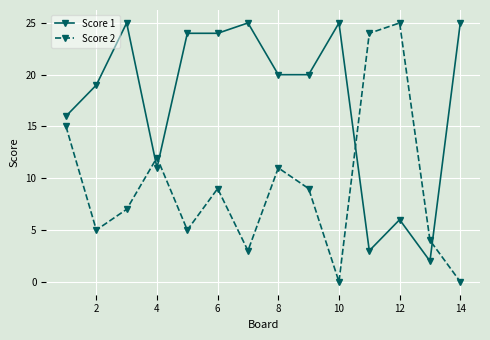

Which series has the largest total across all categories?

Score 1